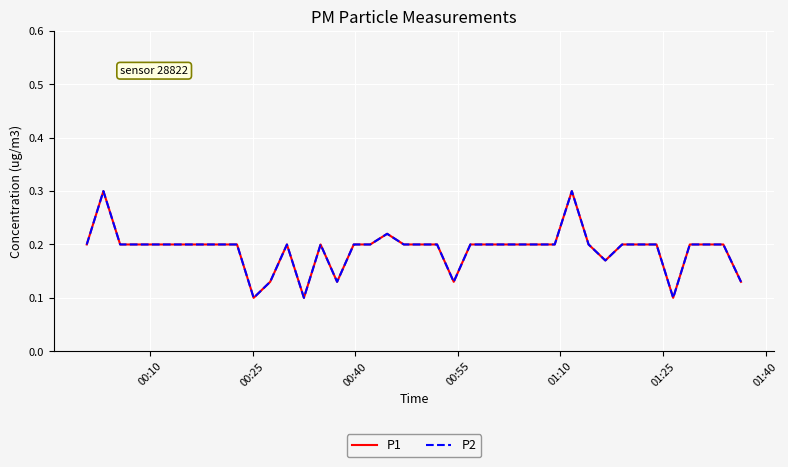

How many interior local valleys does the P2 series have?

6